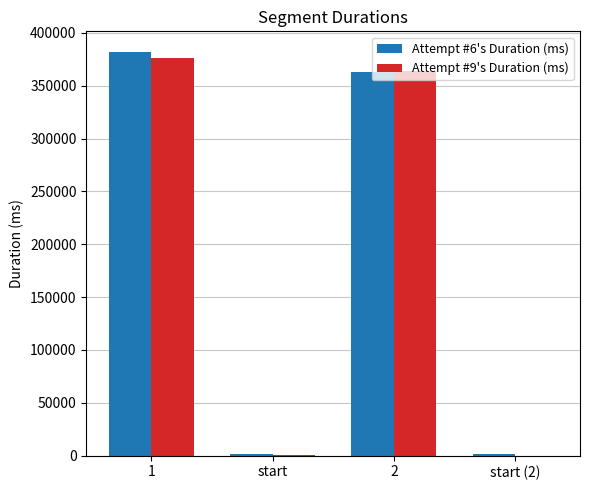

True or false: Attempt #6's Duration (ms) has a value of 2093 at start (2).

True